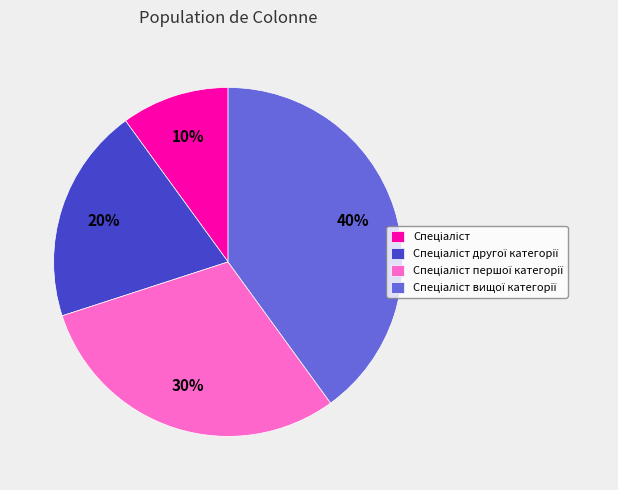

Is there a majority slice in this chart?

No